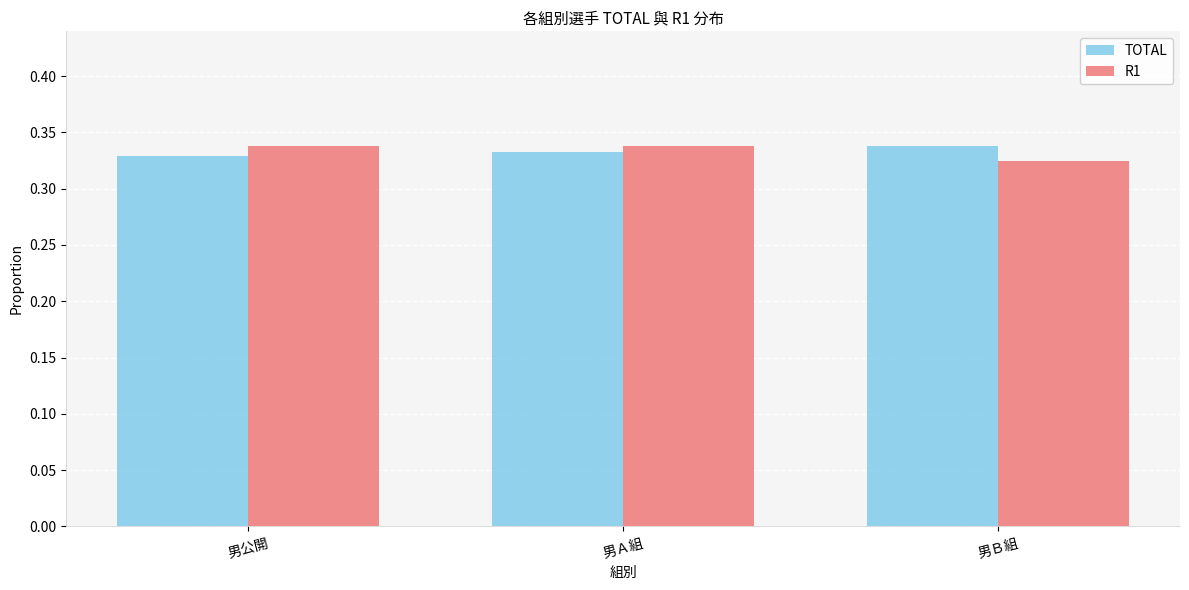

At 男公開, list the series in order from smallest to largest.

TOTAL, R1